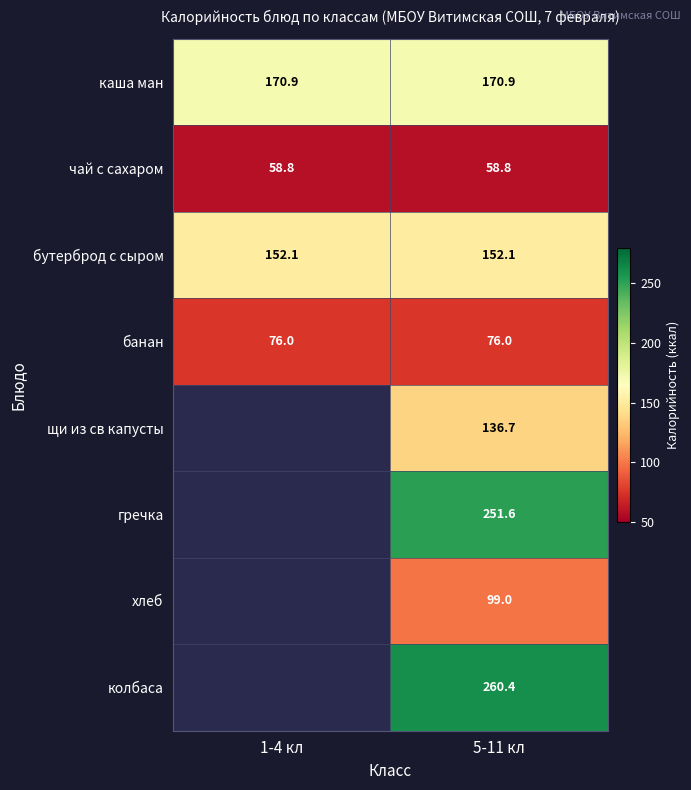

What is the average value of the каша ман series?

170.9